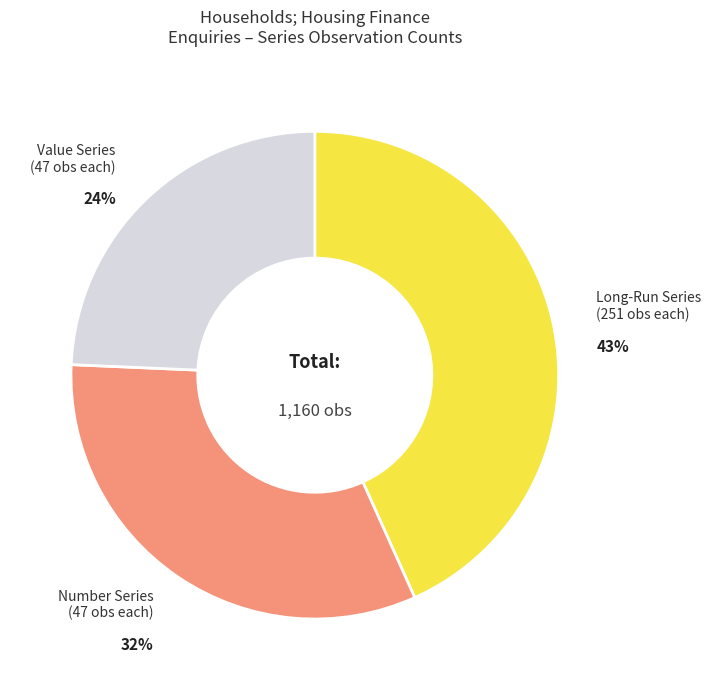

Is there any slice that represents more than half of the pie?

No